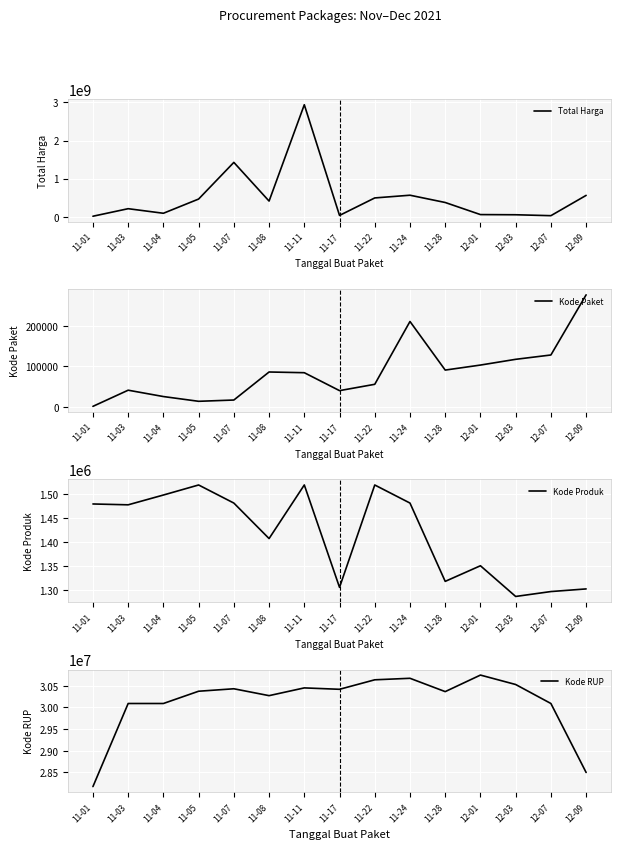

True or false: Total Harga and Kode RUP cross at least once.

True